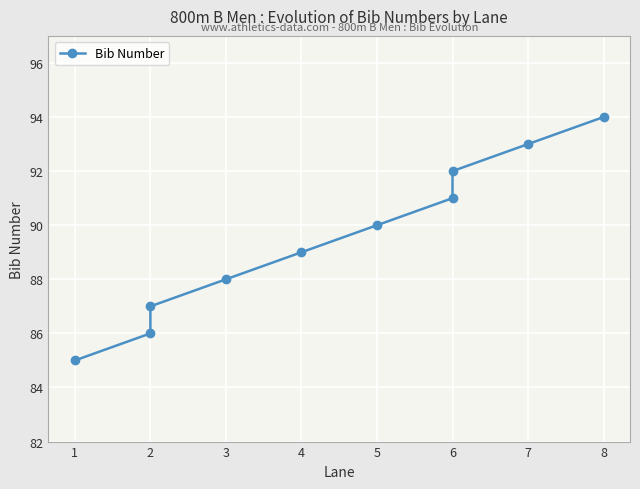

Is it true that the value at 7 is 20?

False